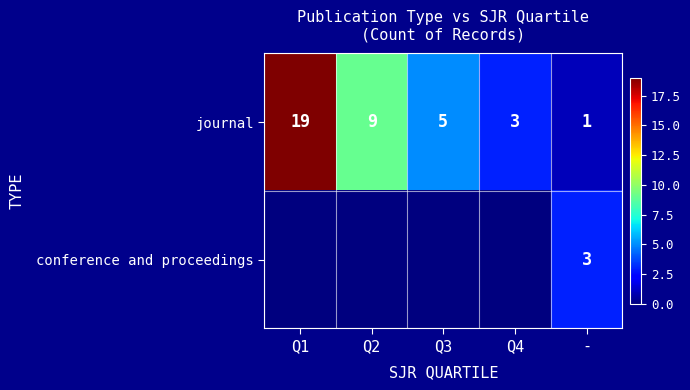

Which category has the lowest value in the journal series?

-